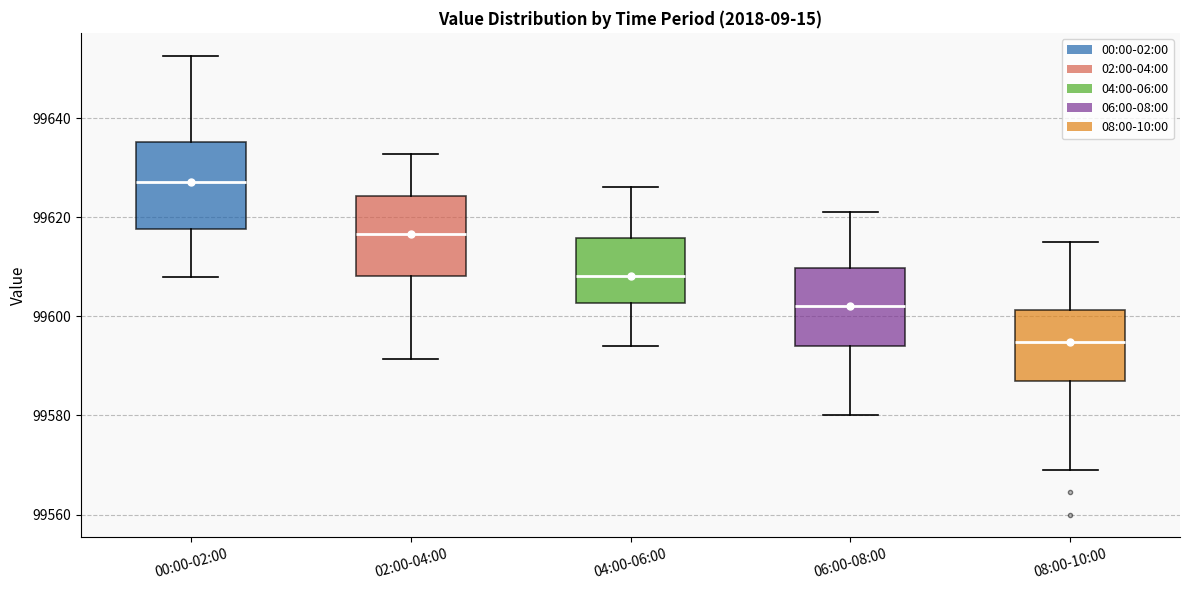

Where does the lower whisker of the box for 00:00-02:00 end on the y-axis? The values are not printed on the chart, so give them approximately, as read against the axis.

99608